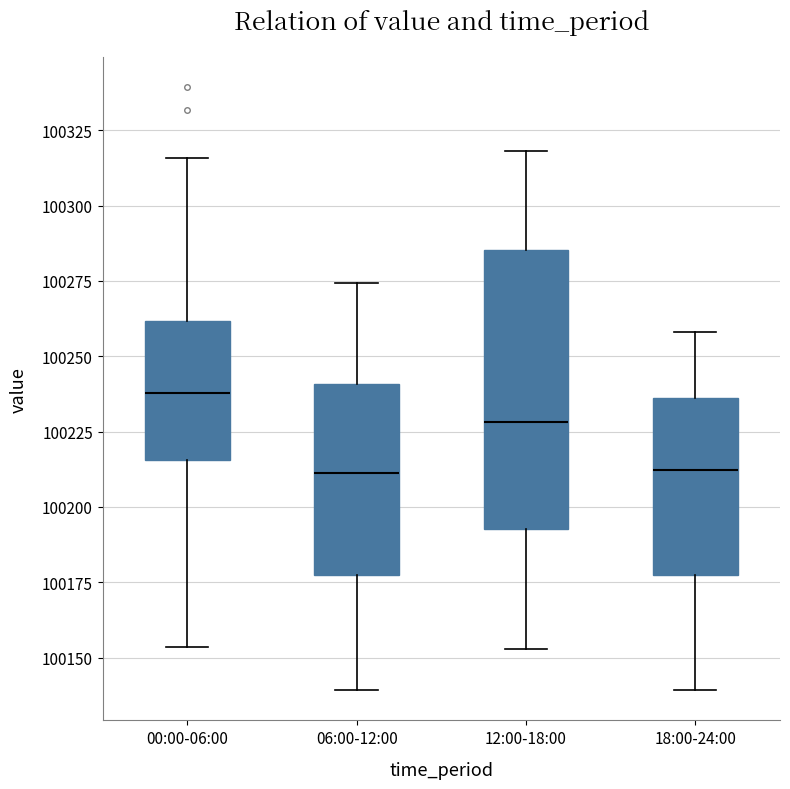

Reading left to right, read every box against the y-axis: the position of its median line, the range the box covers, and the ends of its whiskers. The values are not printed on the chart, so give them approximately, as read against the axis.

00:00-06:00: median 100240, box 100215 to 100260, whiskers 100155 to 100315
06:00-12:00: median 100210, box 100175 to 100240, whiskers 100140 to 100275
12:00-18:00: median 100230, box 100195 to 100285, whiskers 100155 to 100320
18:00-24:00: median 100210, box 100175 to 100235, whiskers 100140 to 100260